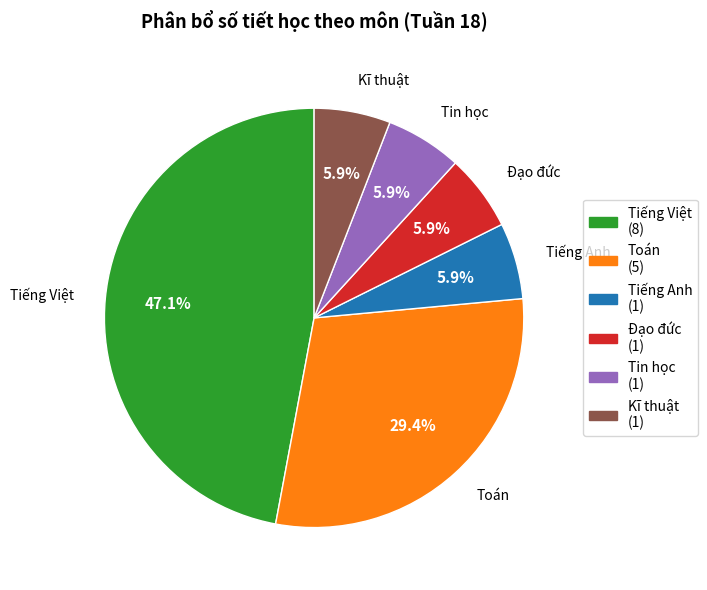

How much of the chart is everything except Tiếng Việt?

52.9%